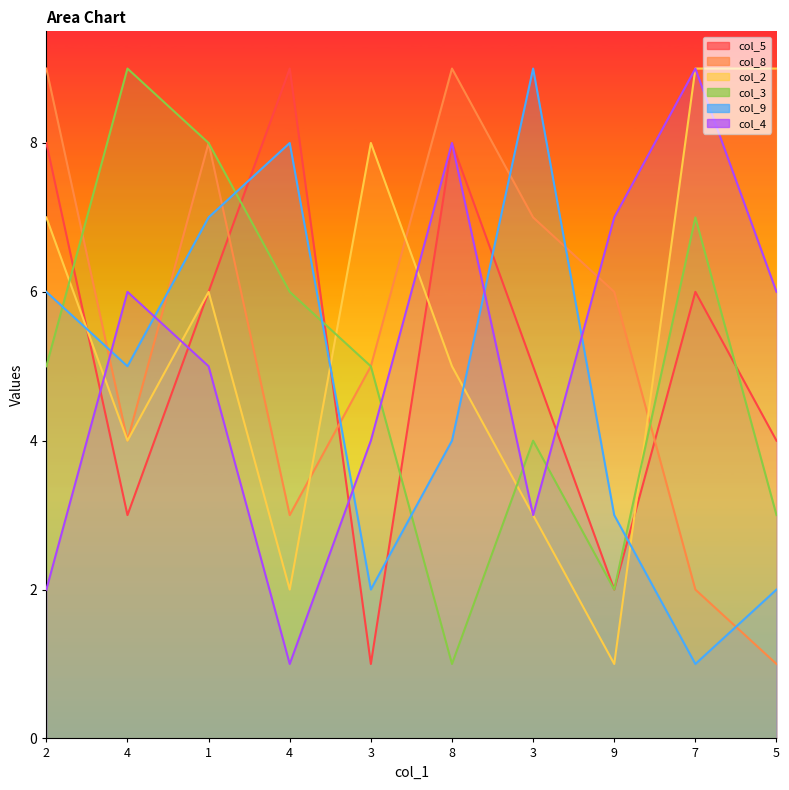

Is it true that col_8 equals 12 at 1?

False